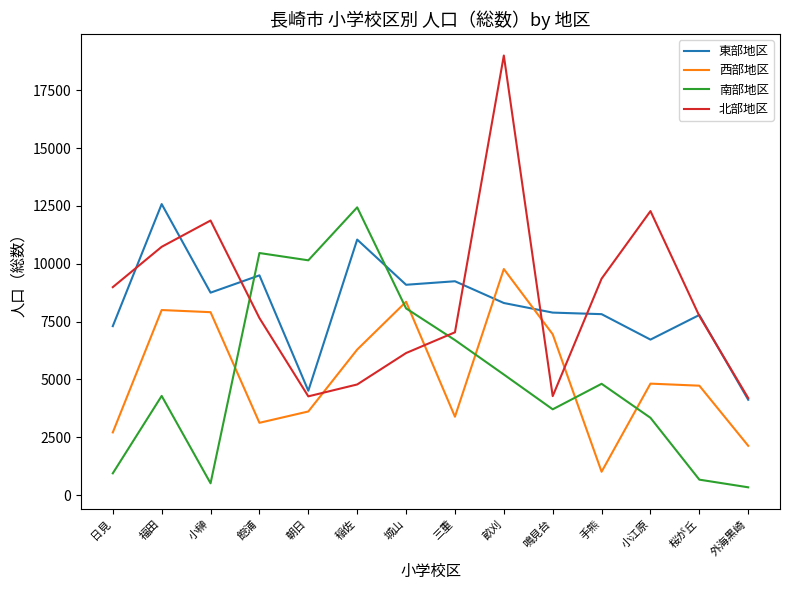

Which series has the largest range (max minus min)?

北部地区